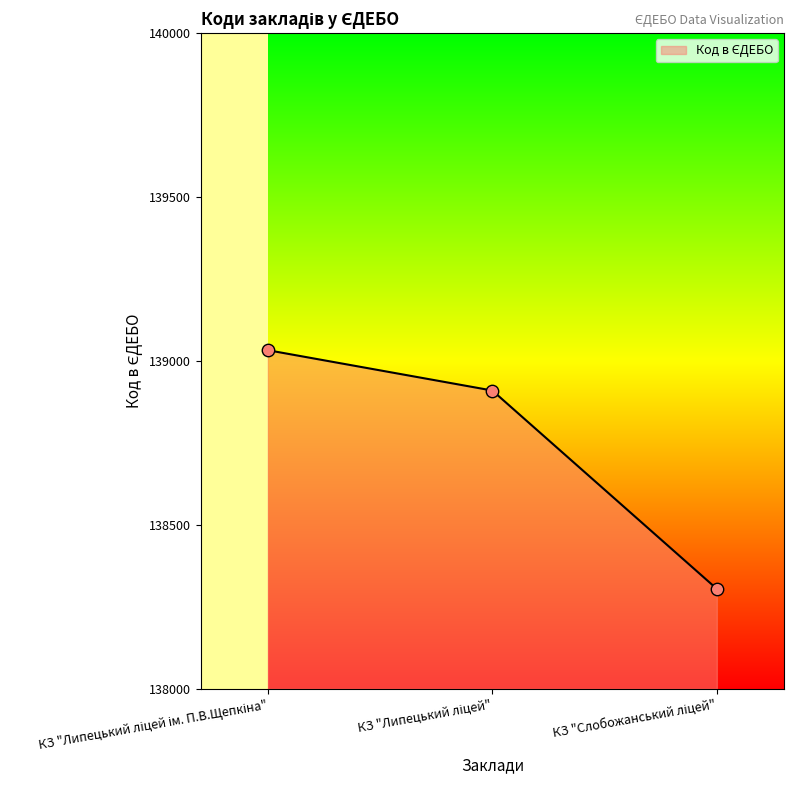

What is the change in value from КЗ "Липецький ліцей ім. П.В.Щепкіна" to КЗ "Липецький ліцей"?

-123